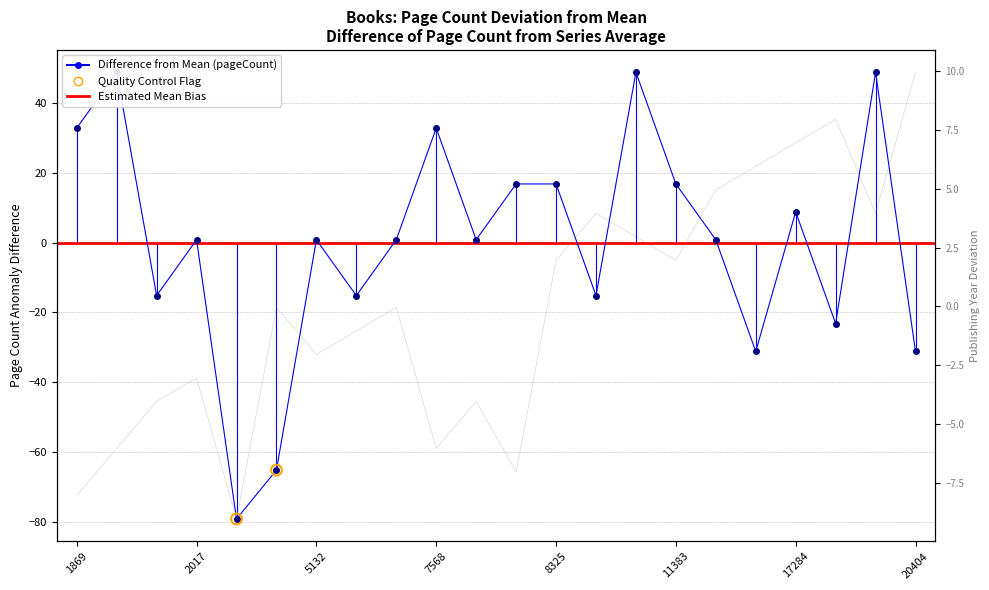

What is the total value across all series at 11383?

18.8